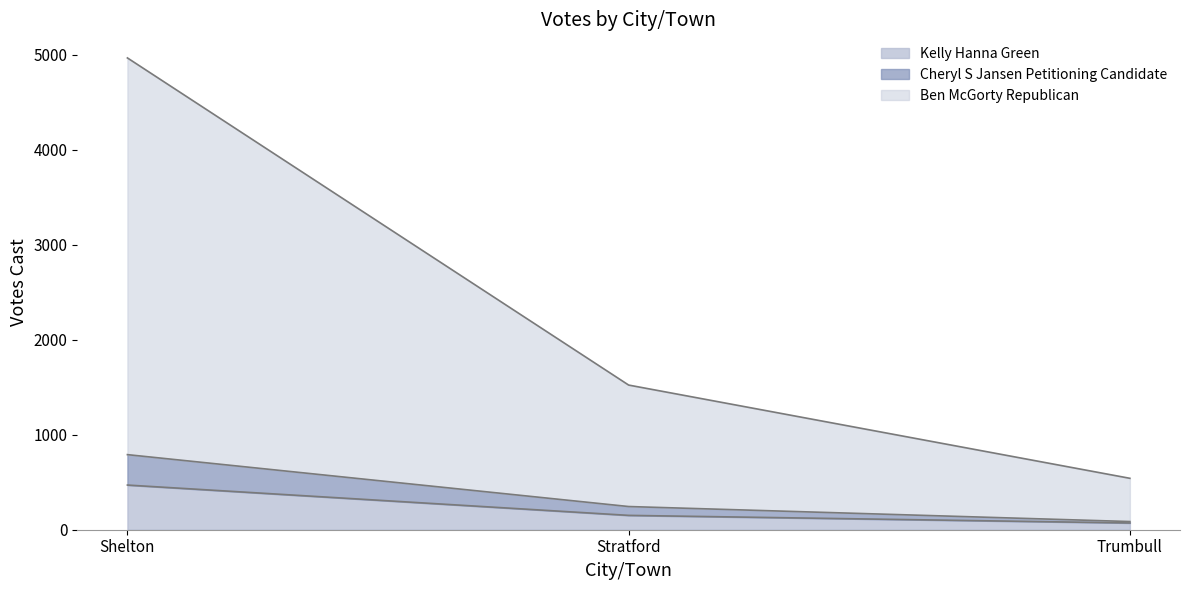

At which category does the chart reach its peak across all series?

Shelton